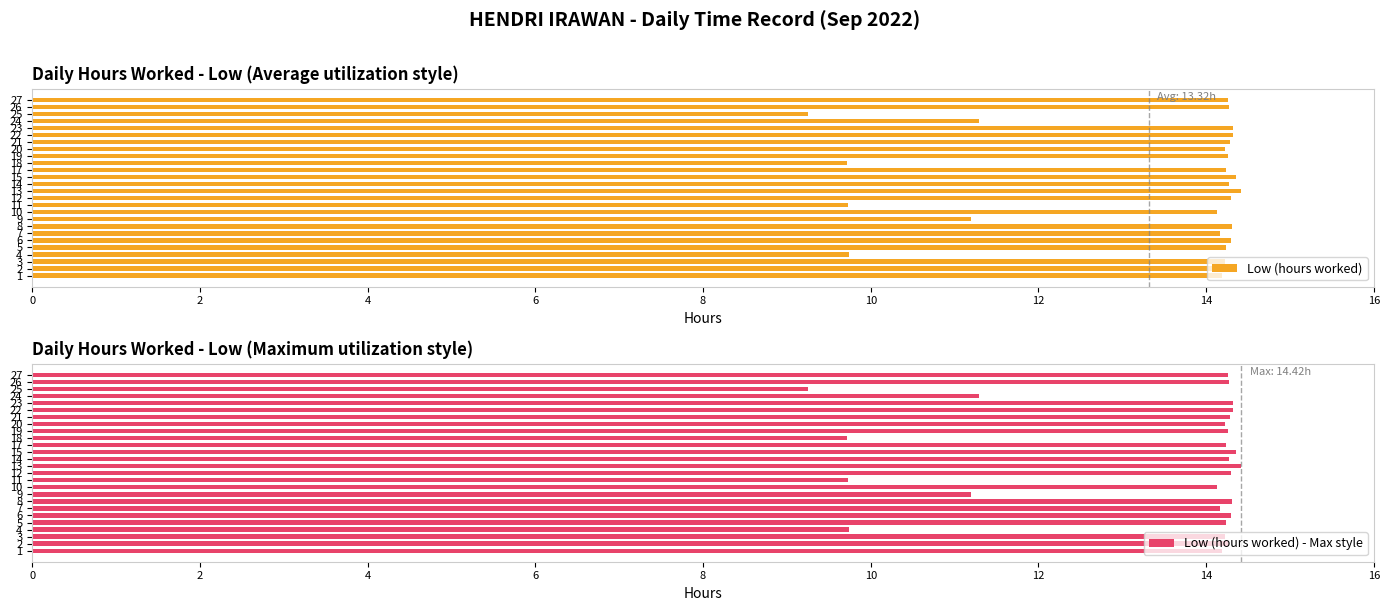

What is the sum of the Low (hours worked) - Max style values at 18 and 10?

23.9